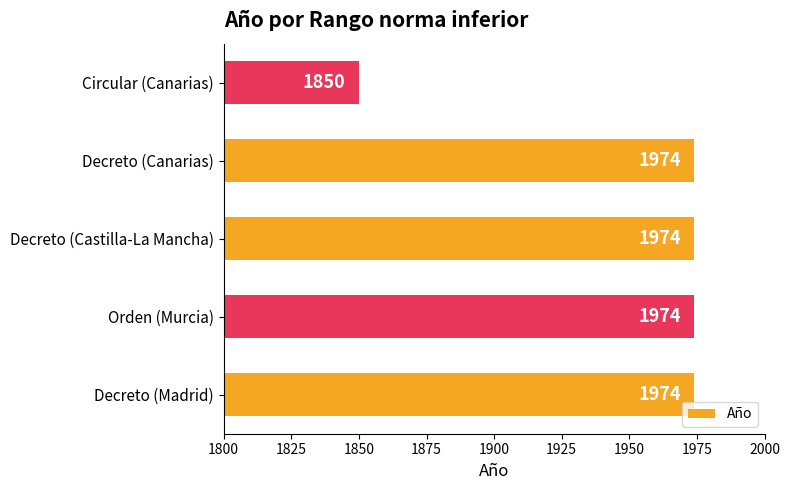

The value at Circular (Canarias) is 2552. True or false?

False